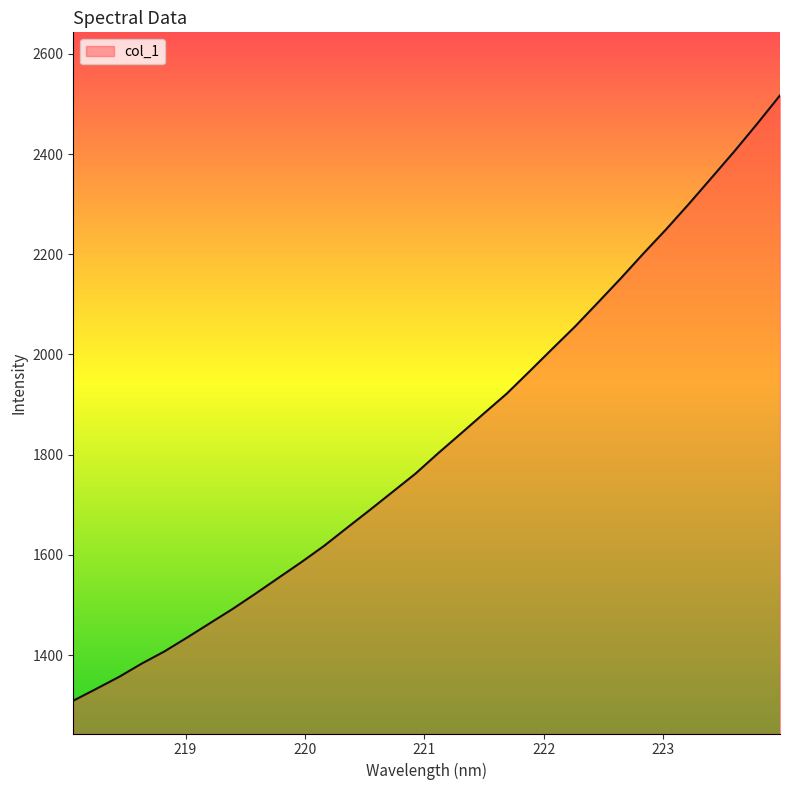

What is the smallest value displayed?

1308.9